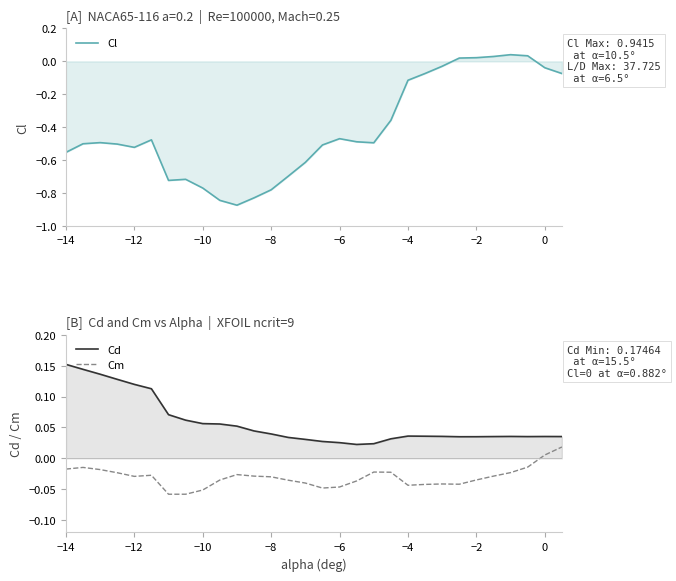

What is the difference between the maximum and minimum values in the Cd series?

0.1